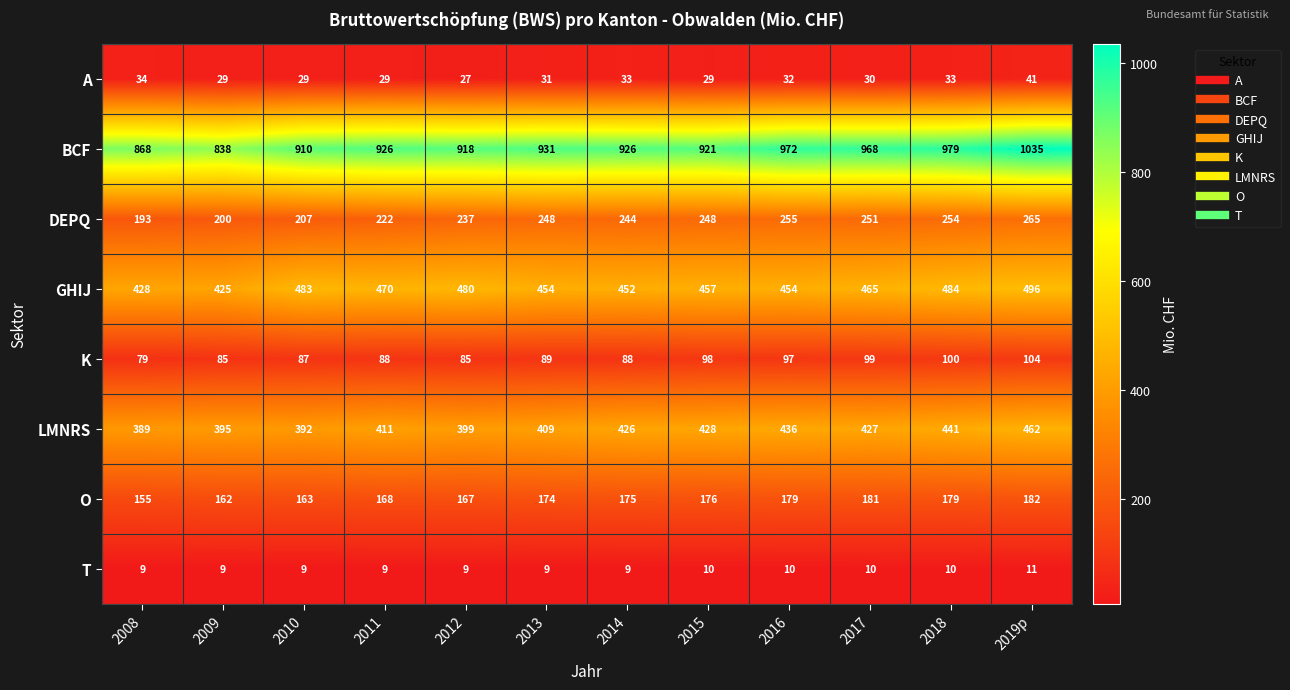

How many series are shown in this chart?

8